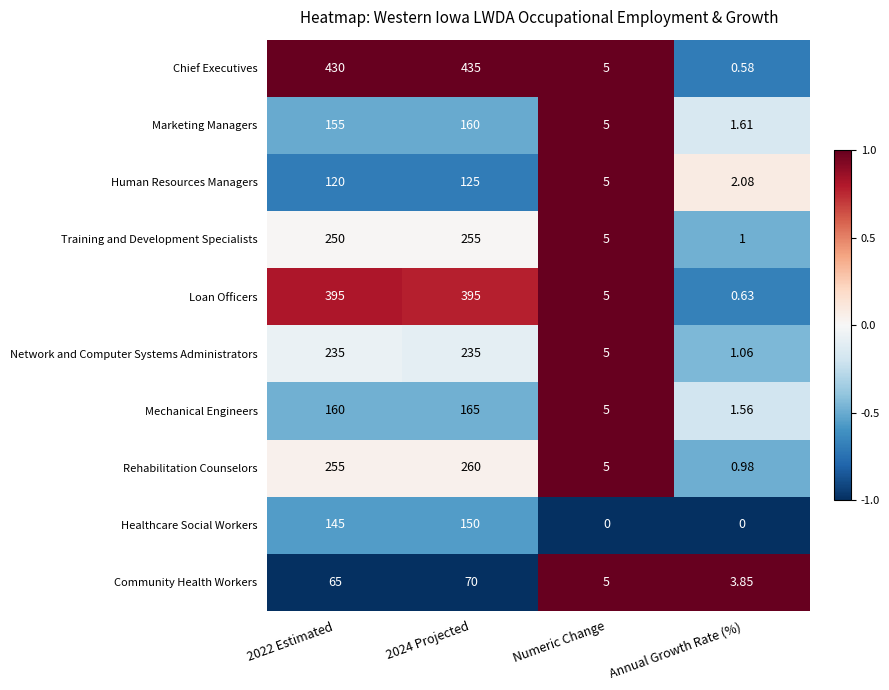

At which label does Loan Officers reach its minimum?

Annual Growth Rate (%)